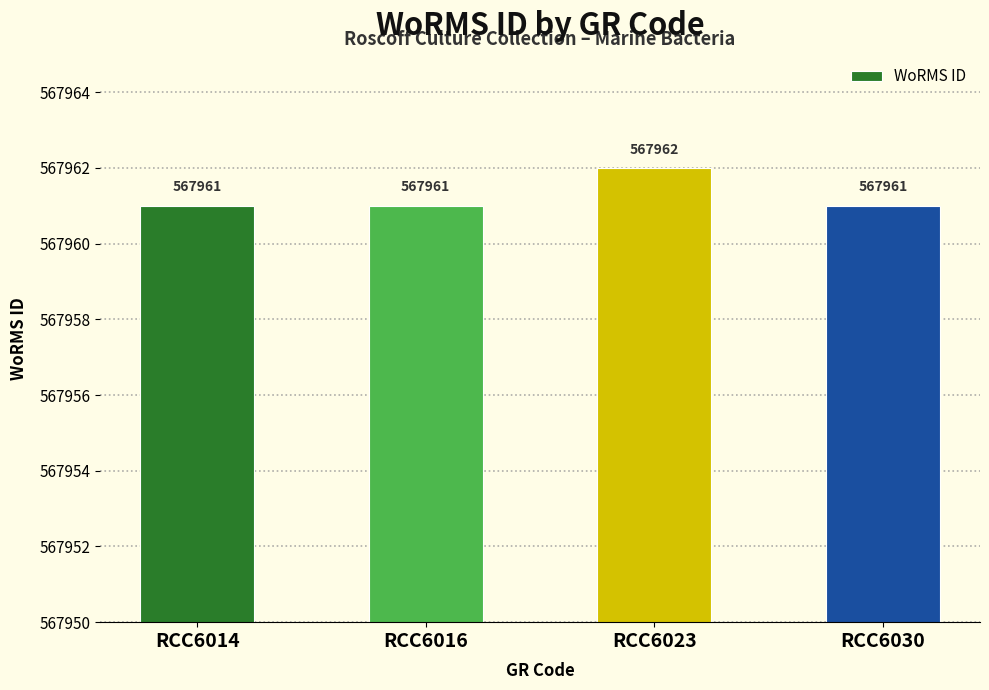

How many bars are there in total?

4